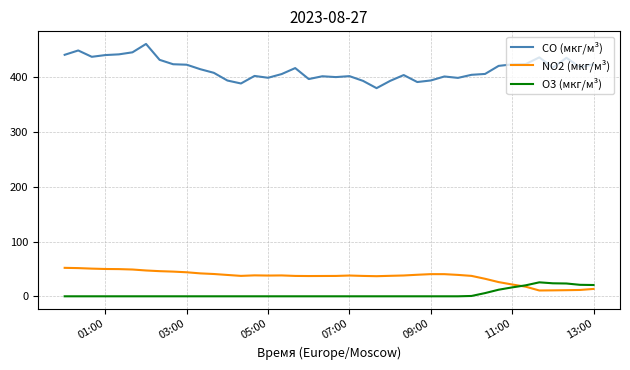

What is the minimum value for NO2 (мкг/м³)?

10.6